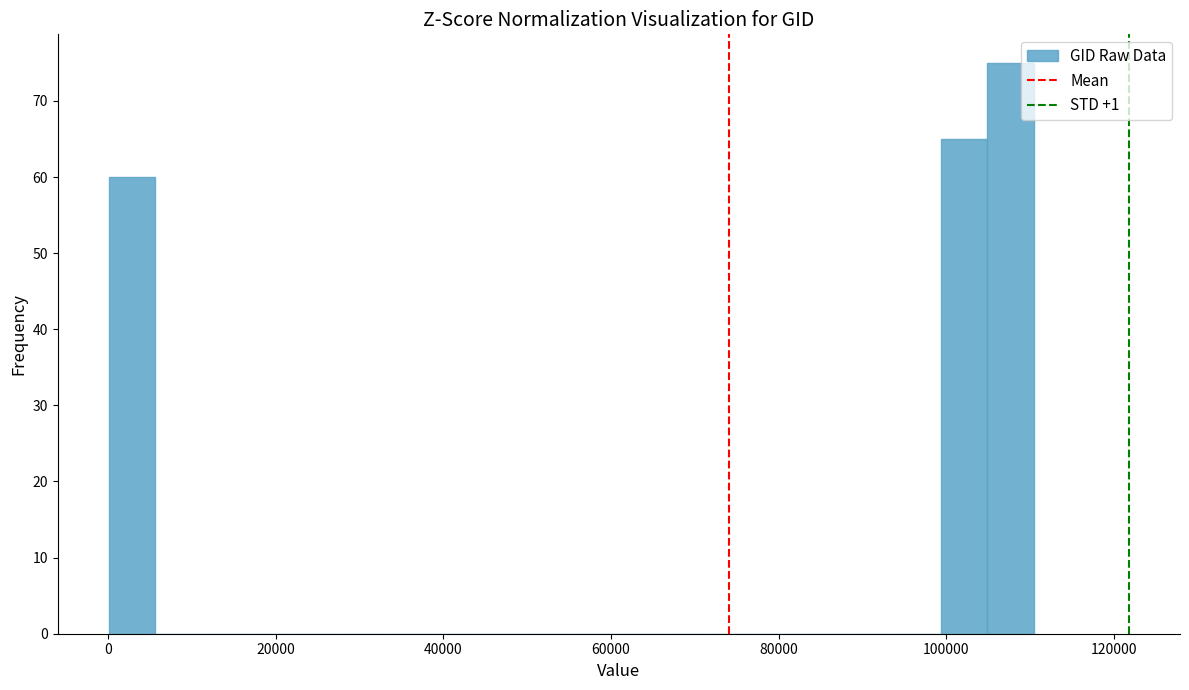

Around what value on the x-axis is the tallest bar? Give the approximate position of its centre, as read against the axis.

108000